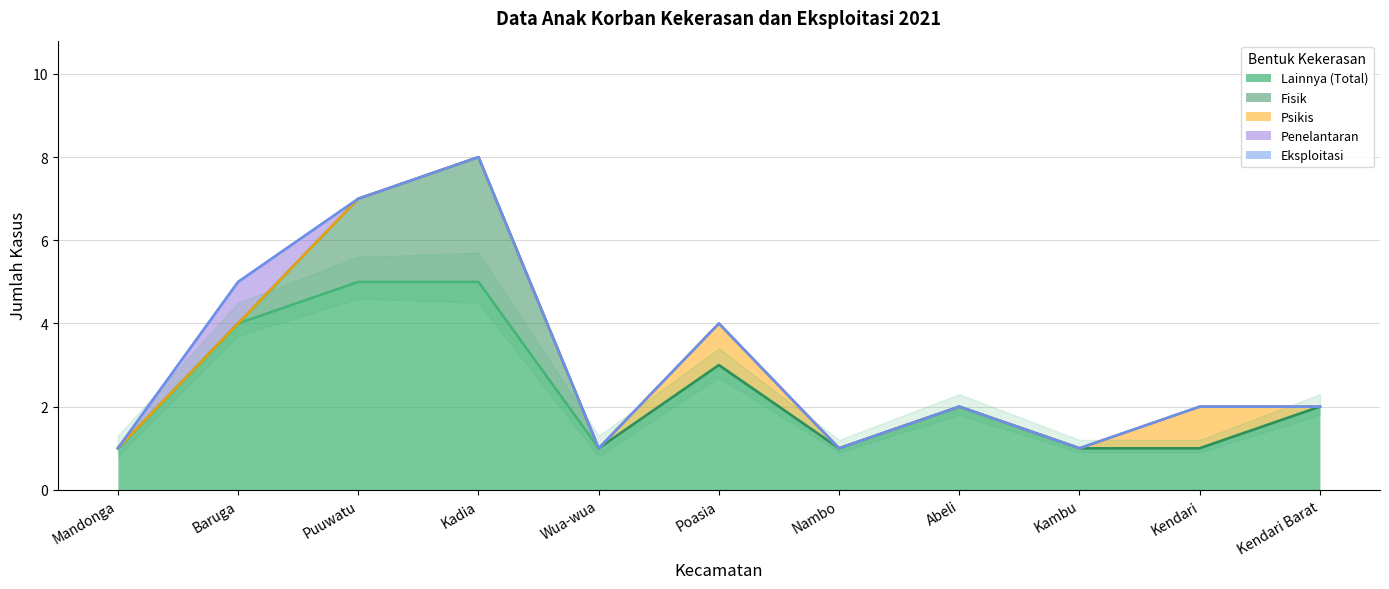

How many lines are shown in the chart?

5